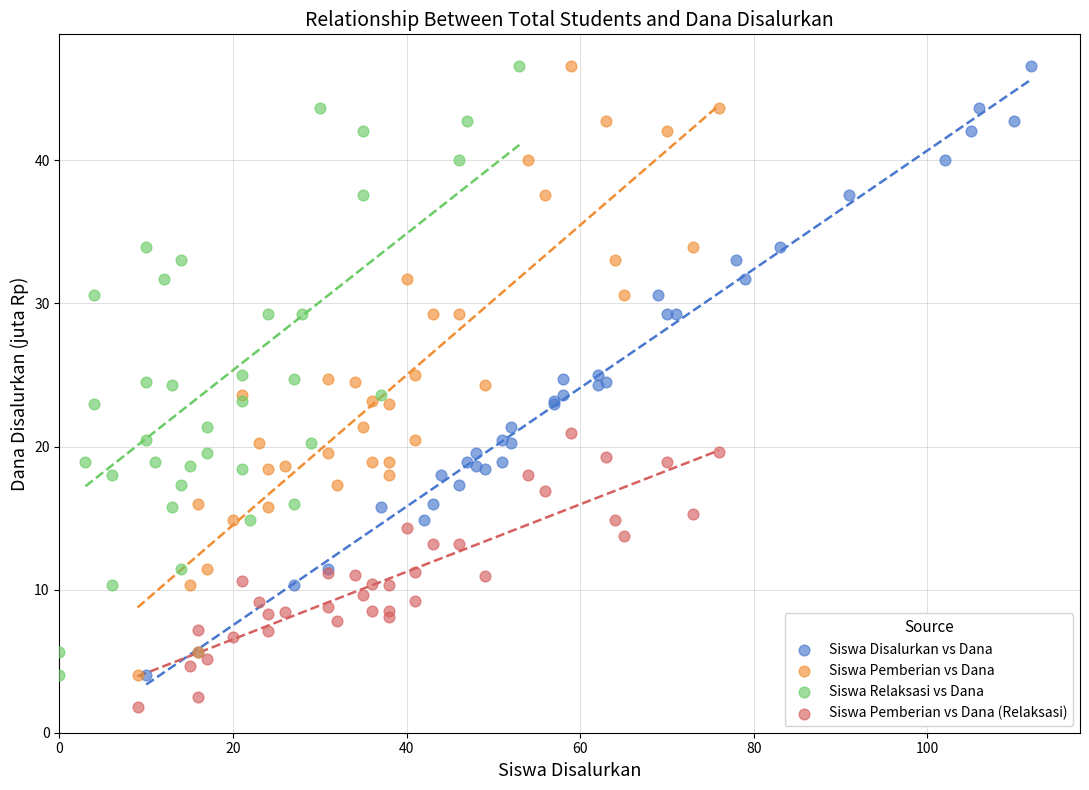

Which series reaches the minimum Y coordinate?

Siswa Pemberian vs Dana (Relaksasi)